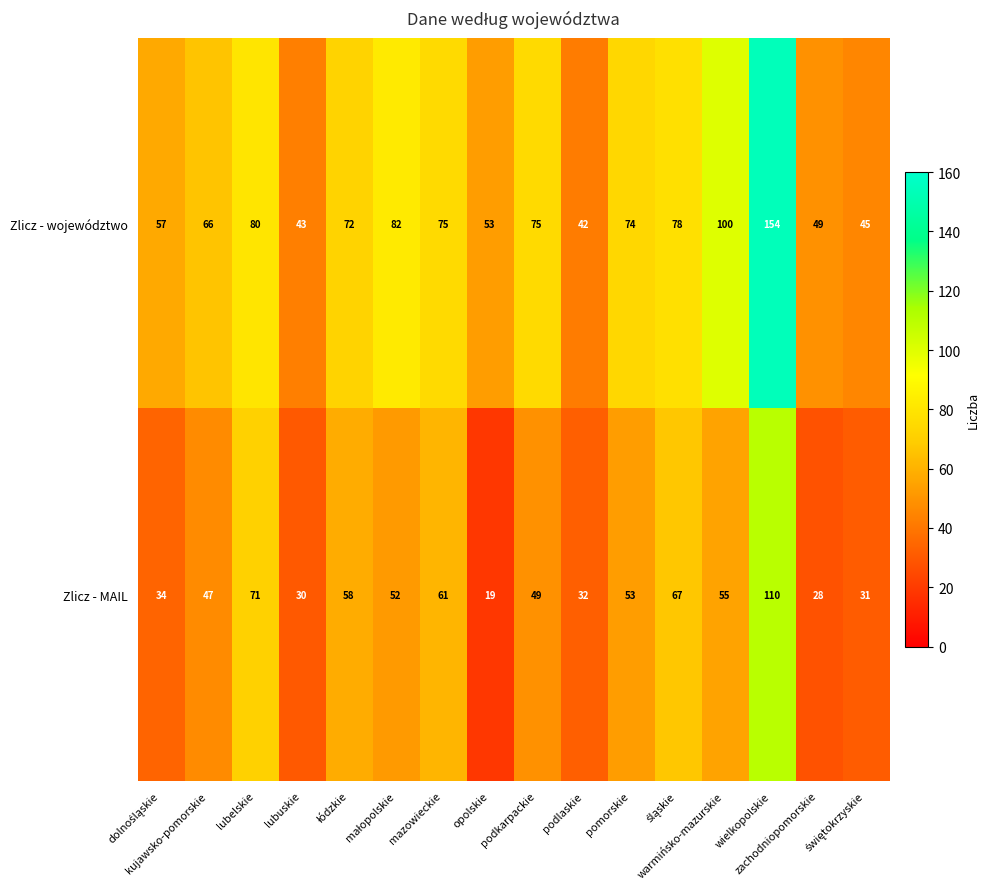

Which category has the highest value across all series?

wielkopolskie